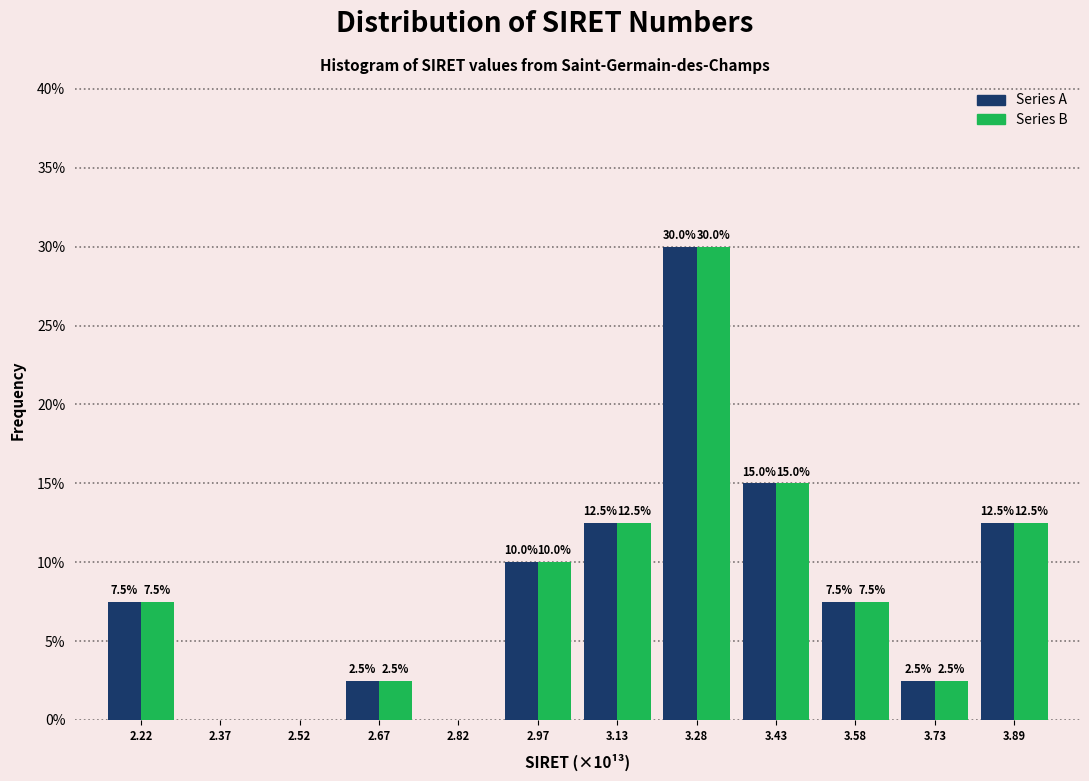

In the Series A series, which range on the x-axis has the tallest bar?

3.20 to 3.36